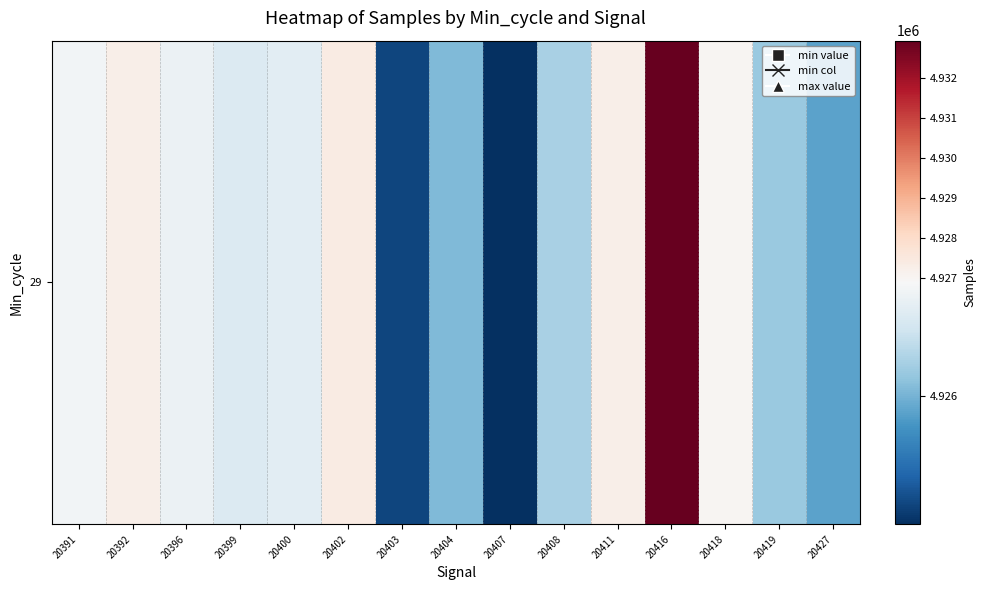

How many distinct data groups are displayed?

1